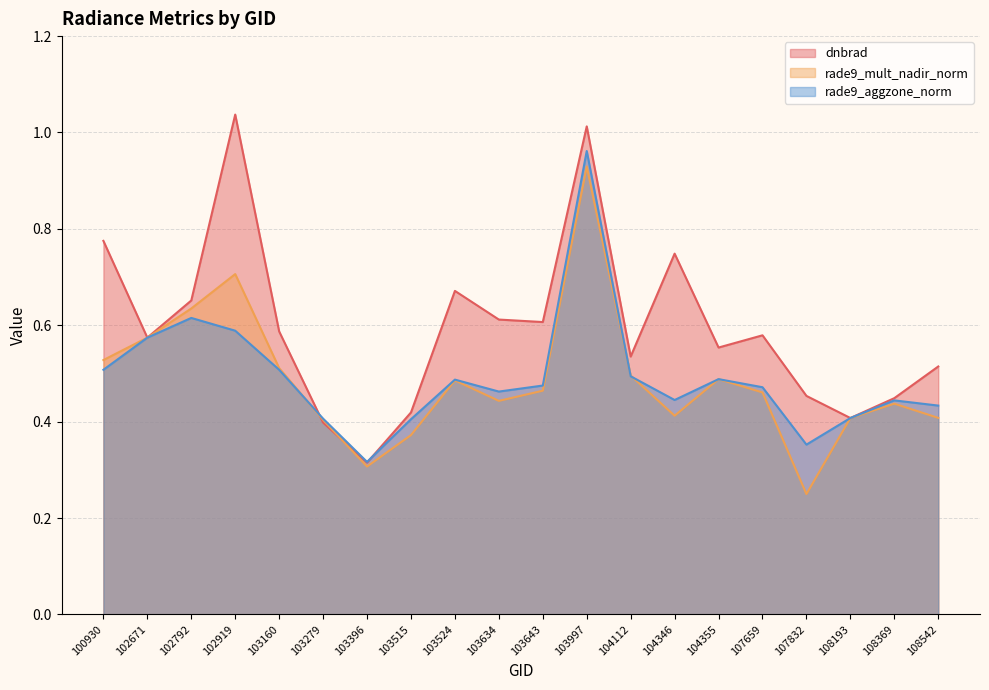

How many lines are shown in the chart?

3